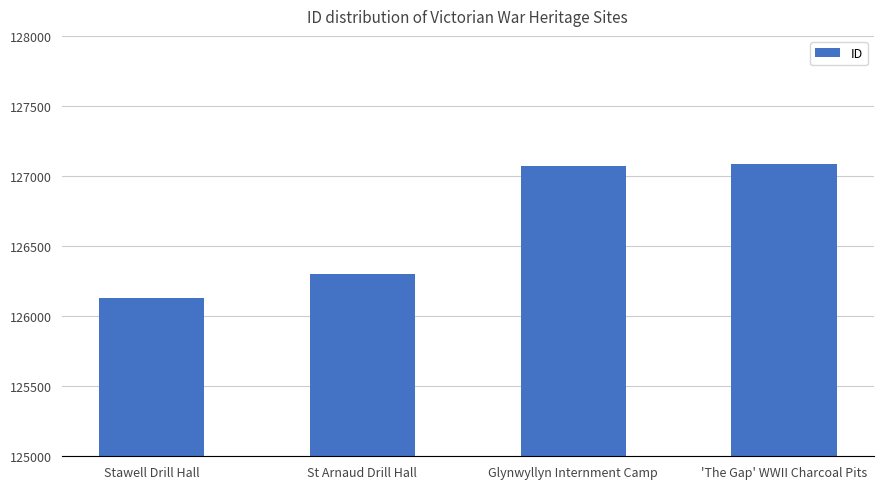

Reading right to left, list all the values displayed in this chart.

'The Gap' WWII Charcoal Pits=127084	Glynwyllyn Internment Camp=127068	St Arnaud Drill Hall=126303	Stawell Drill Hall=126129